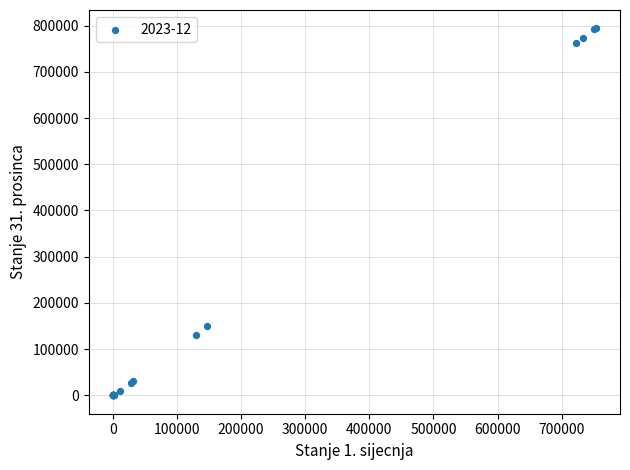

What Y value in the scatter plot is closest to 396964?

149856.4